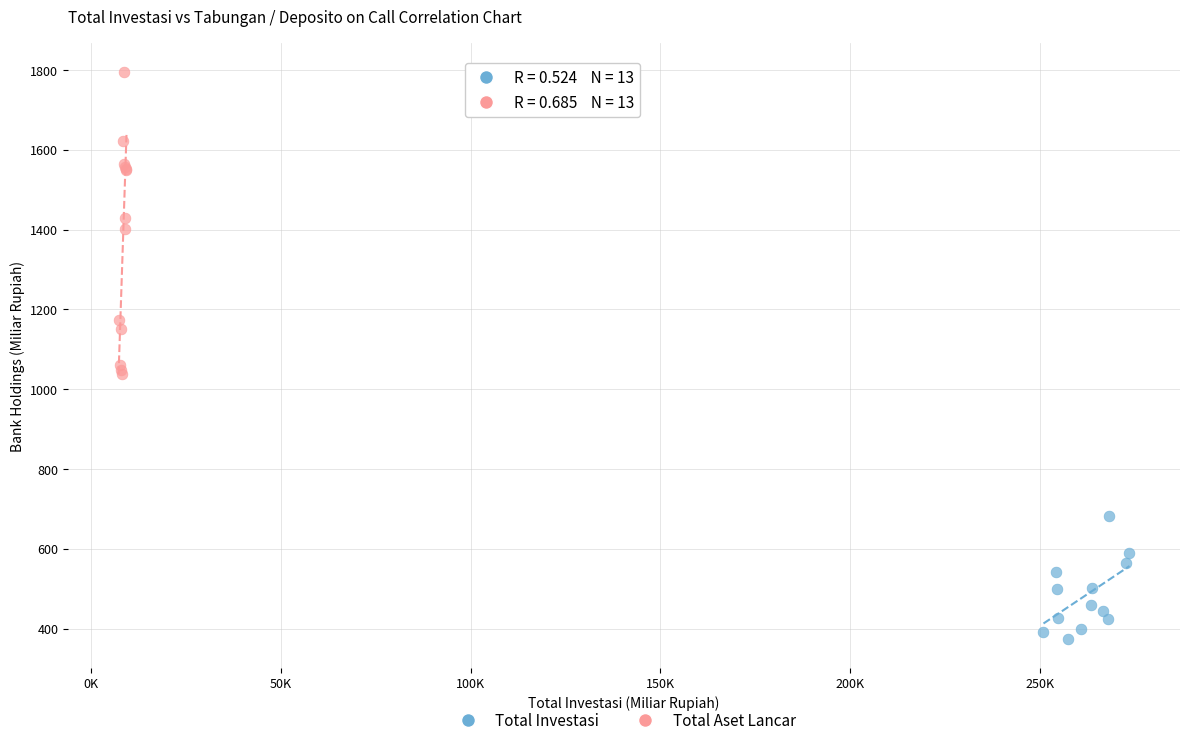

Which series has the widest spread of Y values?

Total Aset Lancar